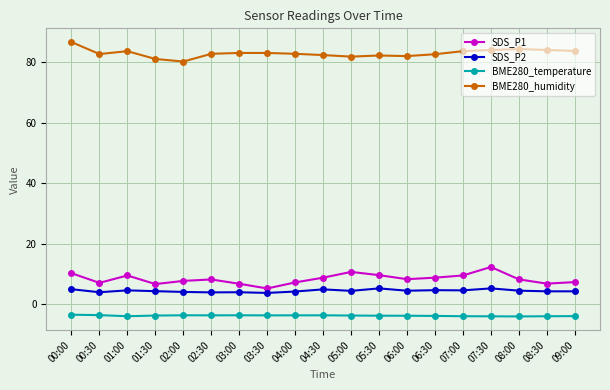

What is the maximum value for SDS_P2?

5.2